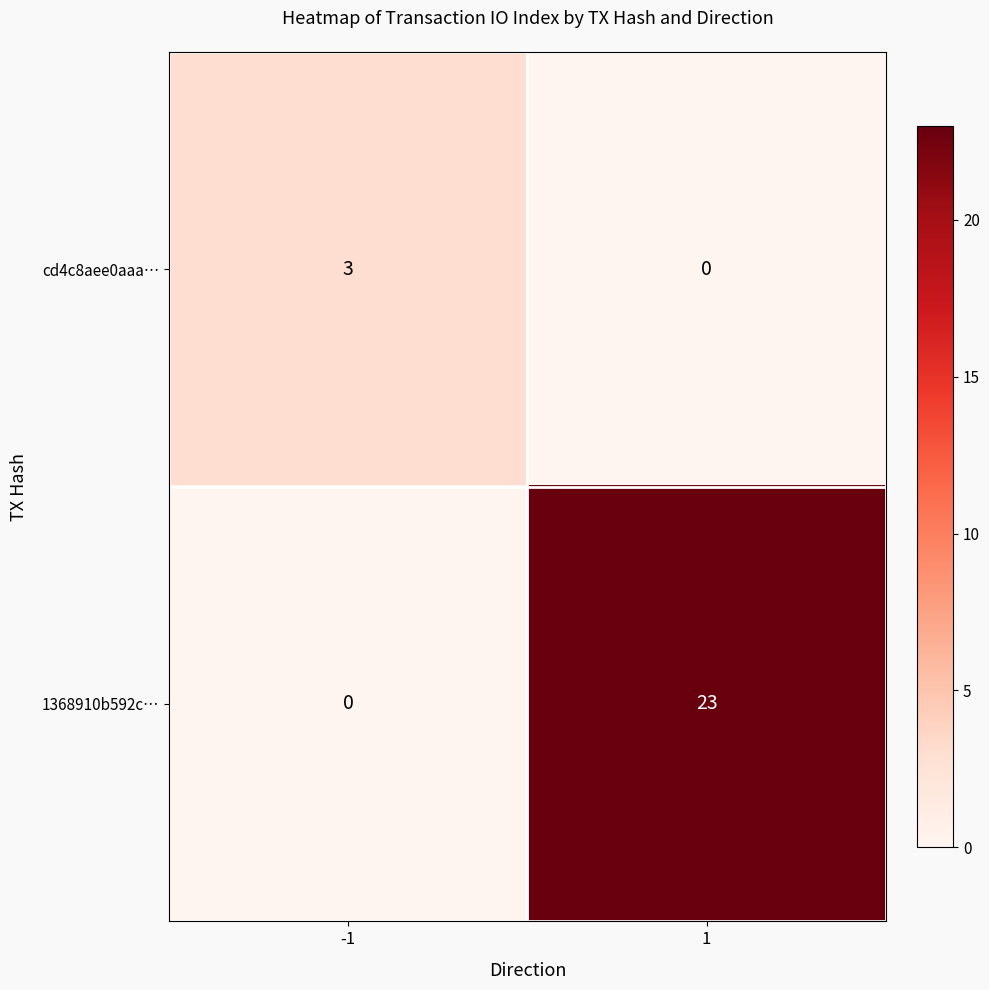

What is the spread (max minus min) of values at 1?

23